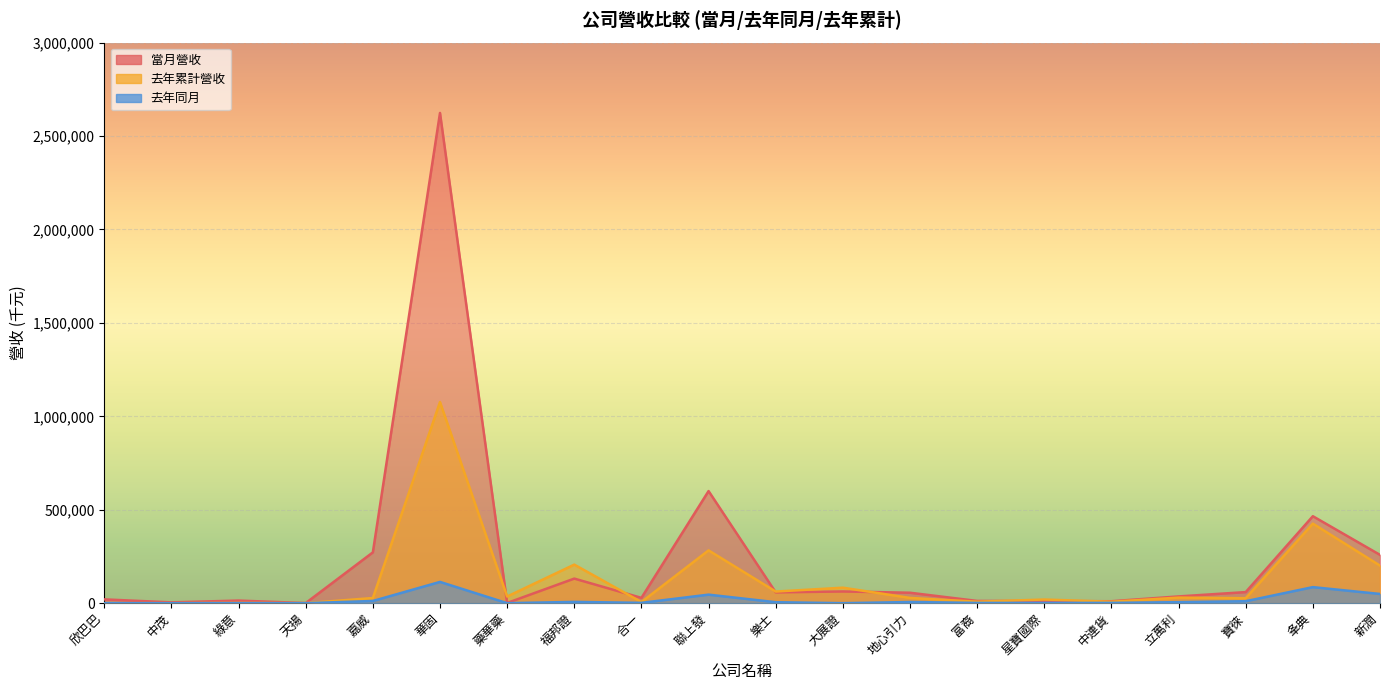

True or false: 當月營收 and 去年同月 intersect in this chart.

False